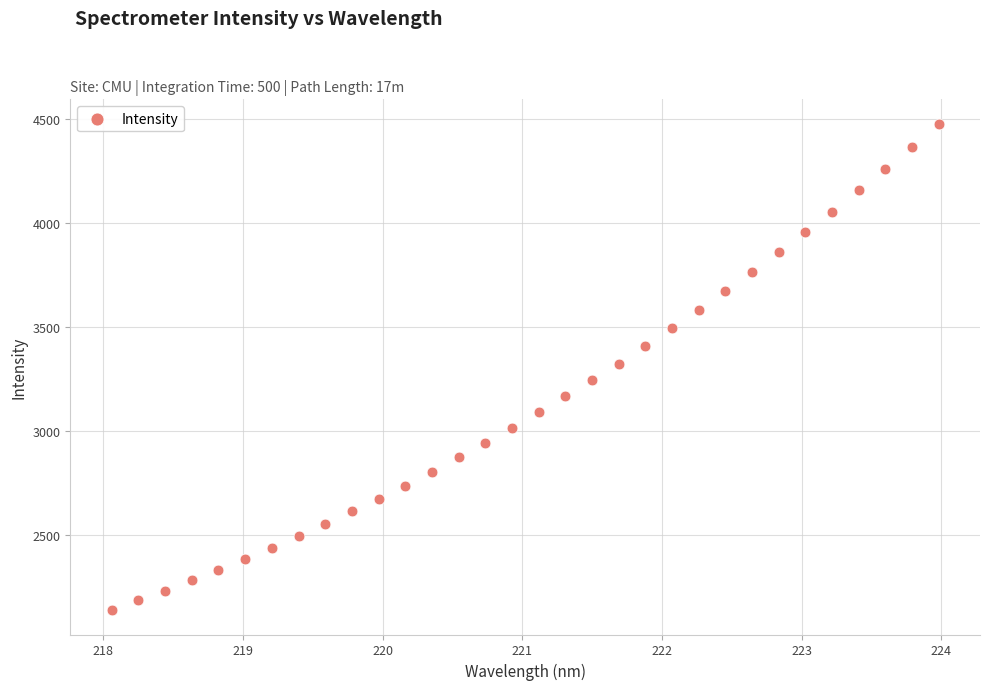

What is the range of X values (max minus min)?

5.9